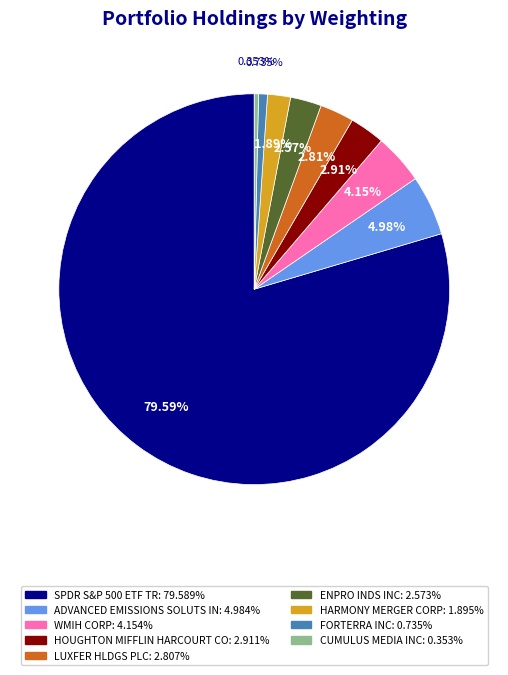

Is there any slice that represents more than half of the pie?

Yes